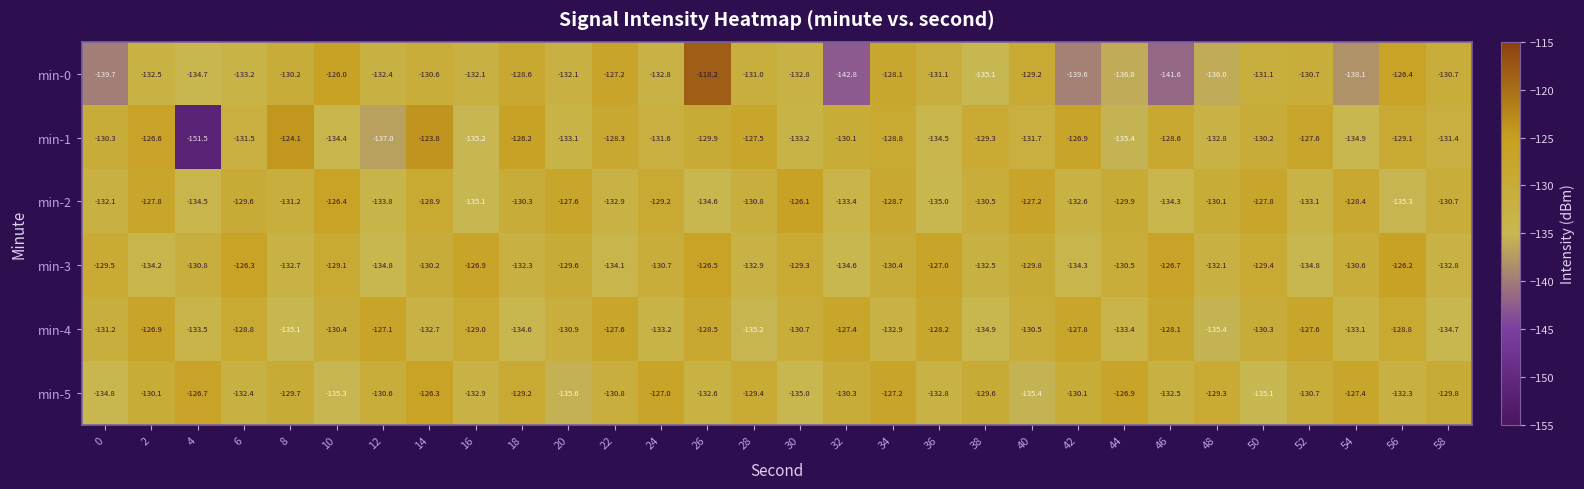

What is the total value across all series at 8?

-783.0